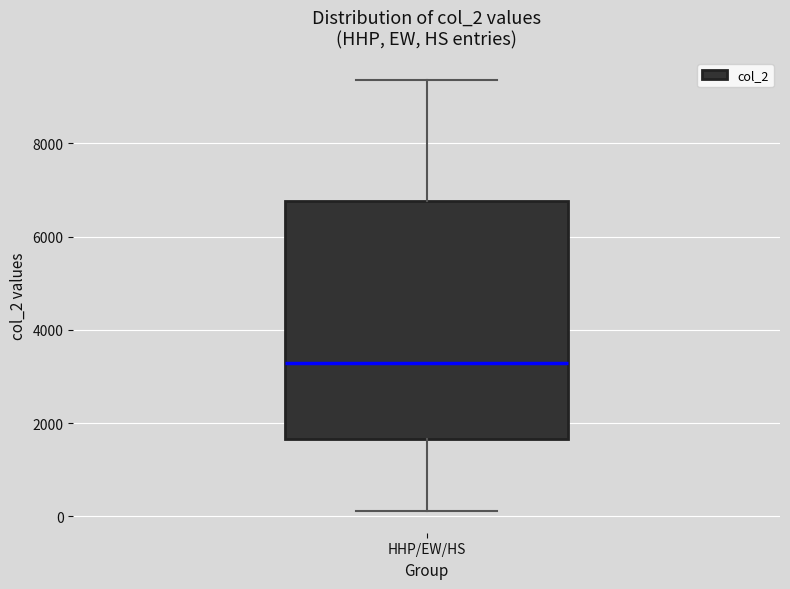

Read this box plot against the y-axis: the position of the median line, the range covered by the box, and the ends of both whiskers. The values are not printed on the chart, so give them approximately, as read against the axis.

median 3200, box 1600 to 6800, whiskers 200 to 9400